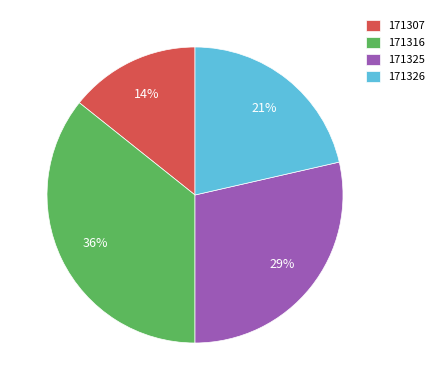

True or false: 171316 accounts for 36% of the total.

True